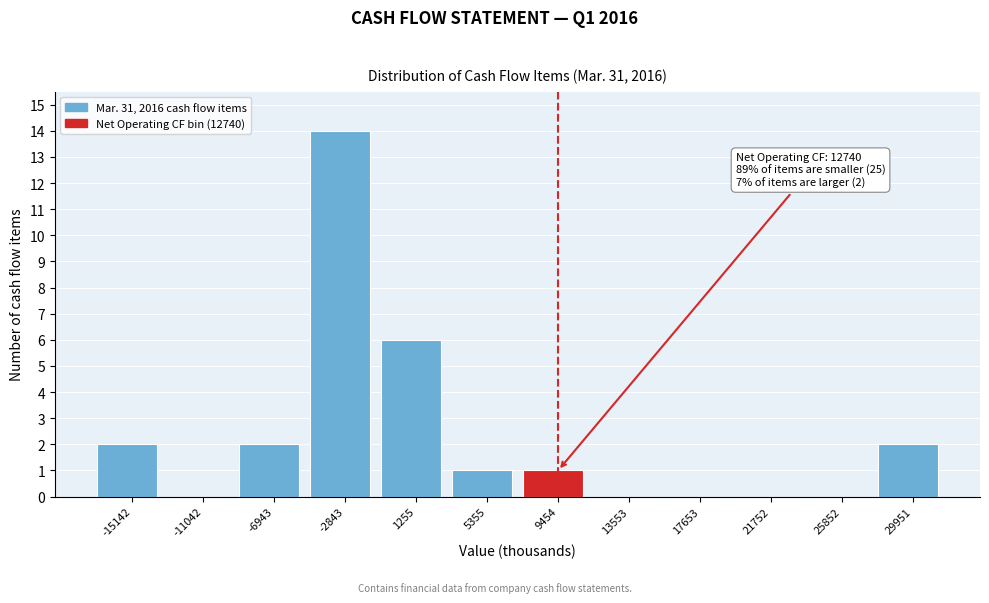

Reading left to right, extract all data points from this chart.

-15142=2	-11042=0	-6943=2	-2843=14	1255=6	5355=1	9454=1	13553=0	17653=0	21752=0	25852=0	29951=2